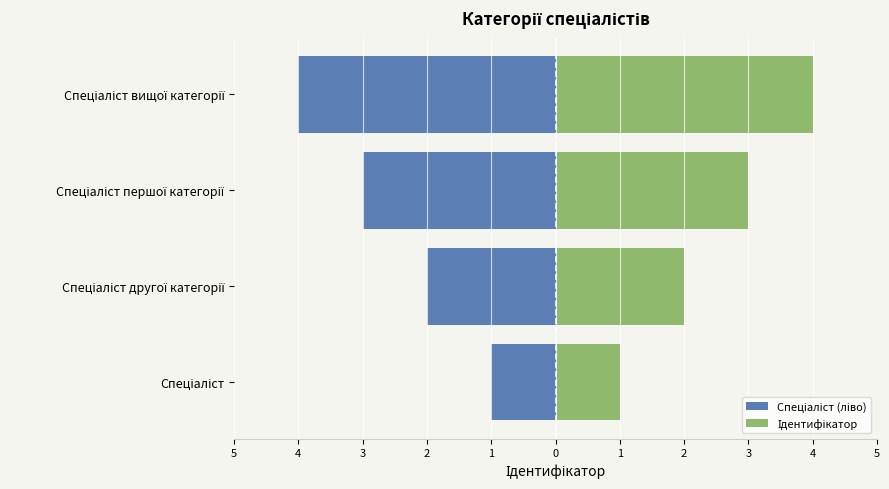

The value of Ідентифікатор at 4 is 4. True or false?

False